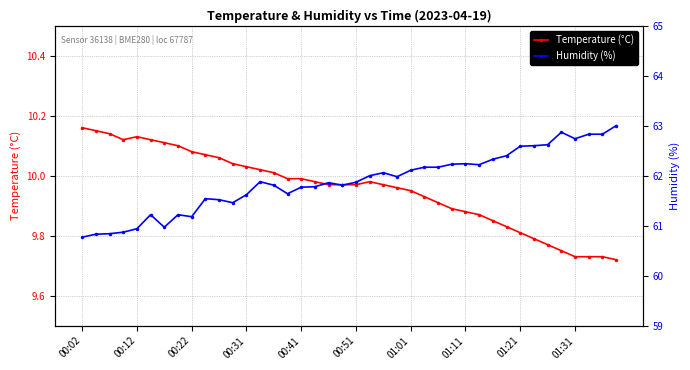

True or false: Temperature (°C) has more than 0 points higher than both neighbors.

True